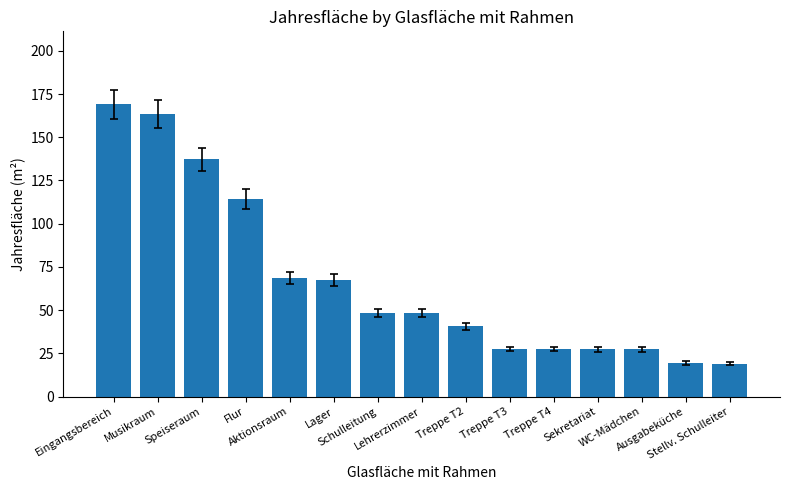

What is the ratio of the value at Schulleitung to the value at Sekretariat?

1.8